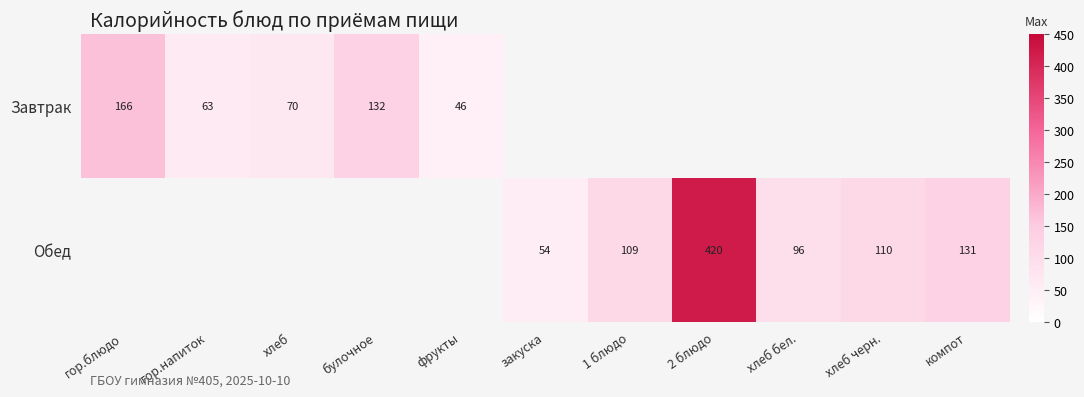

The Обед series shows 15.9 at закуска. True or false?

False